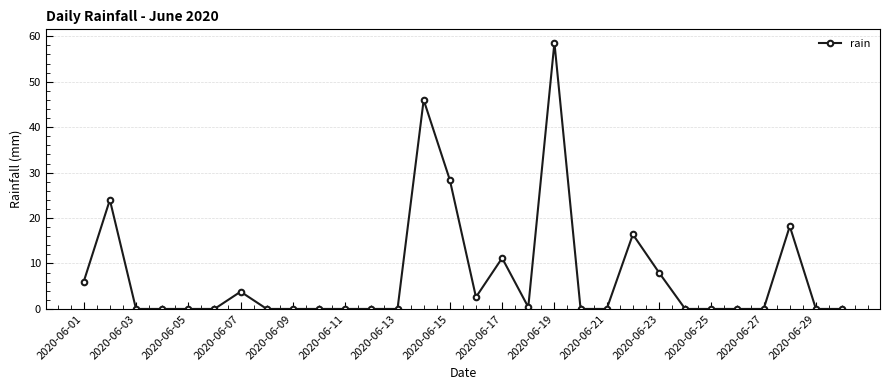

What is the value of the 14th point from the left?

46.0